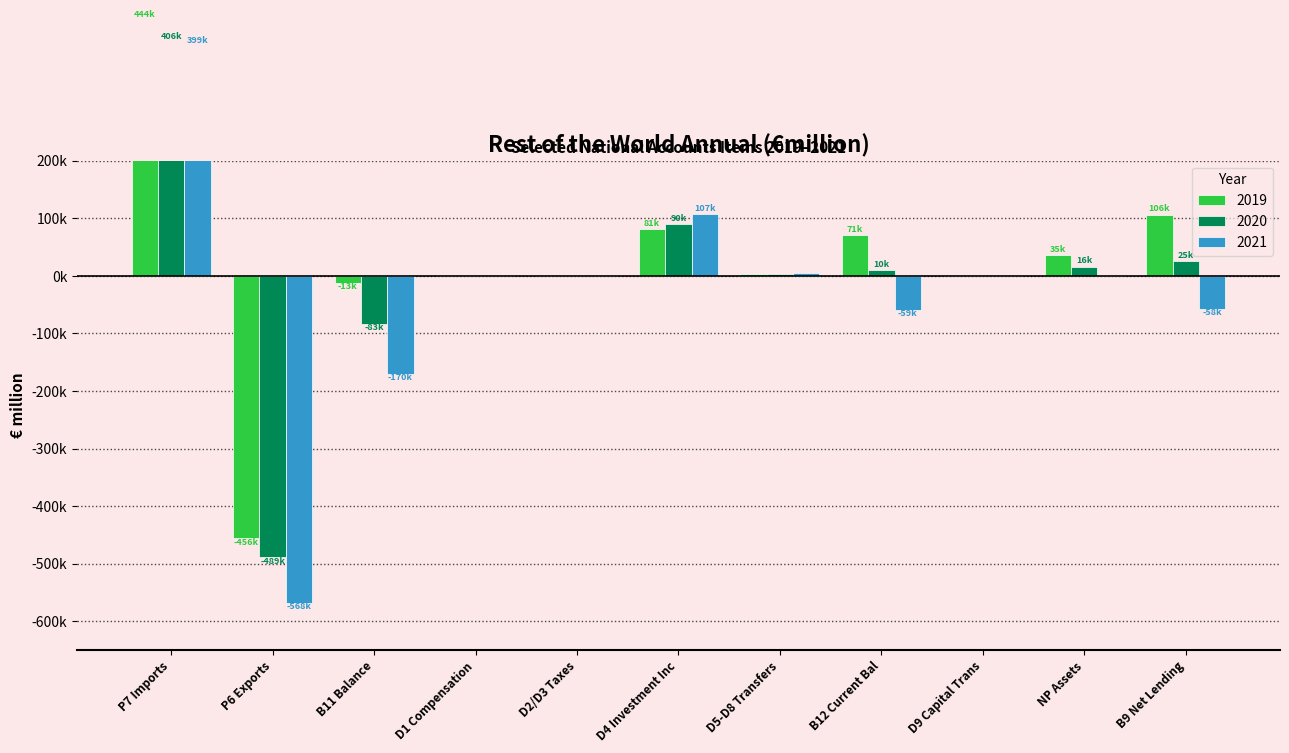

What is the average value of the 2019 series?

24580.0